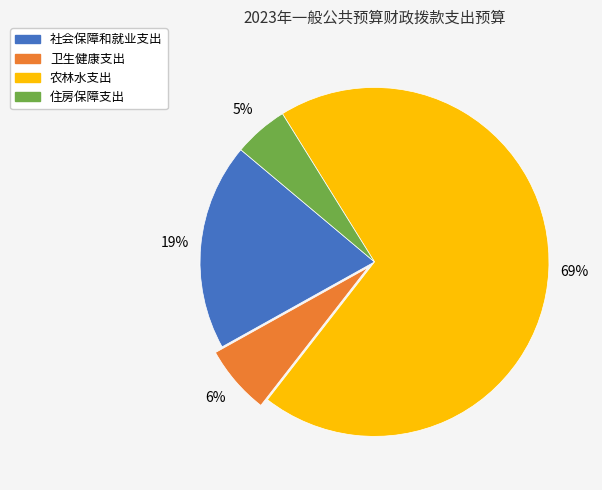

To the nearest percent, what portion does 社会保障和就业支出 represent?

19%